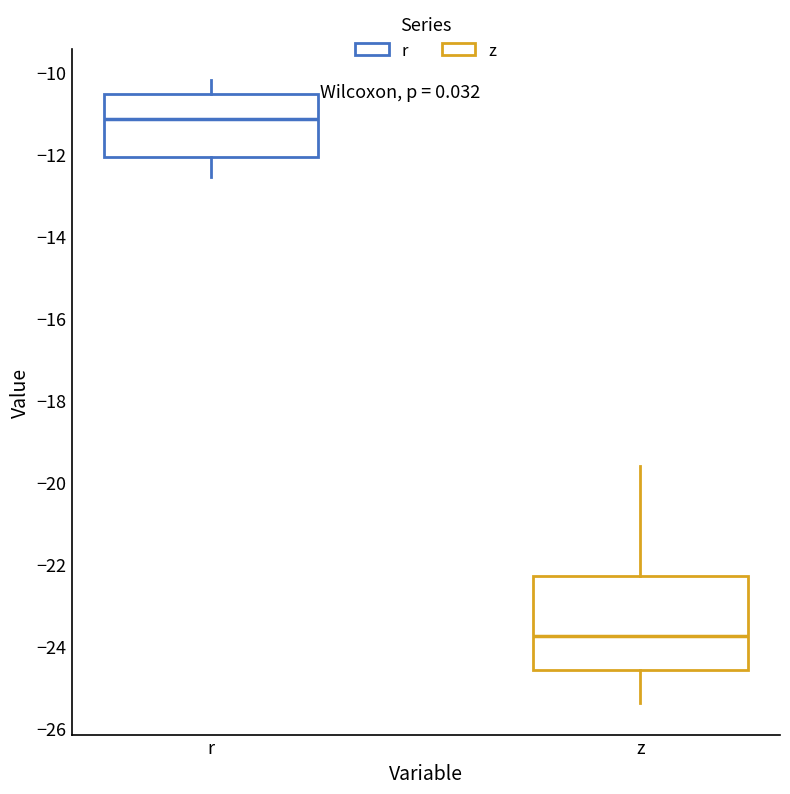

Comparing the boxes themselves (not the whiskers), which one is the tallest?

z